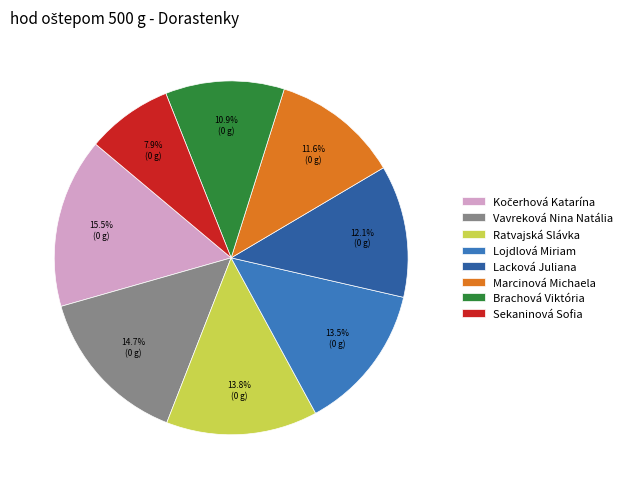

Combined, what portion of the pie is Vavreková Nina Natália and Ratvajská Slávka?

28.5%